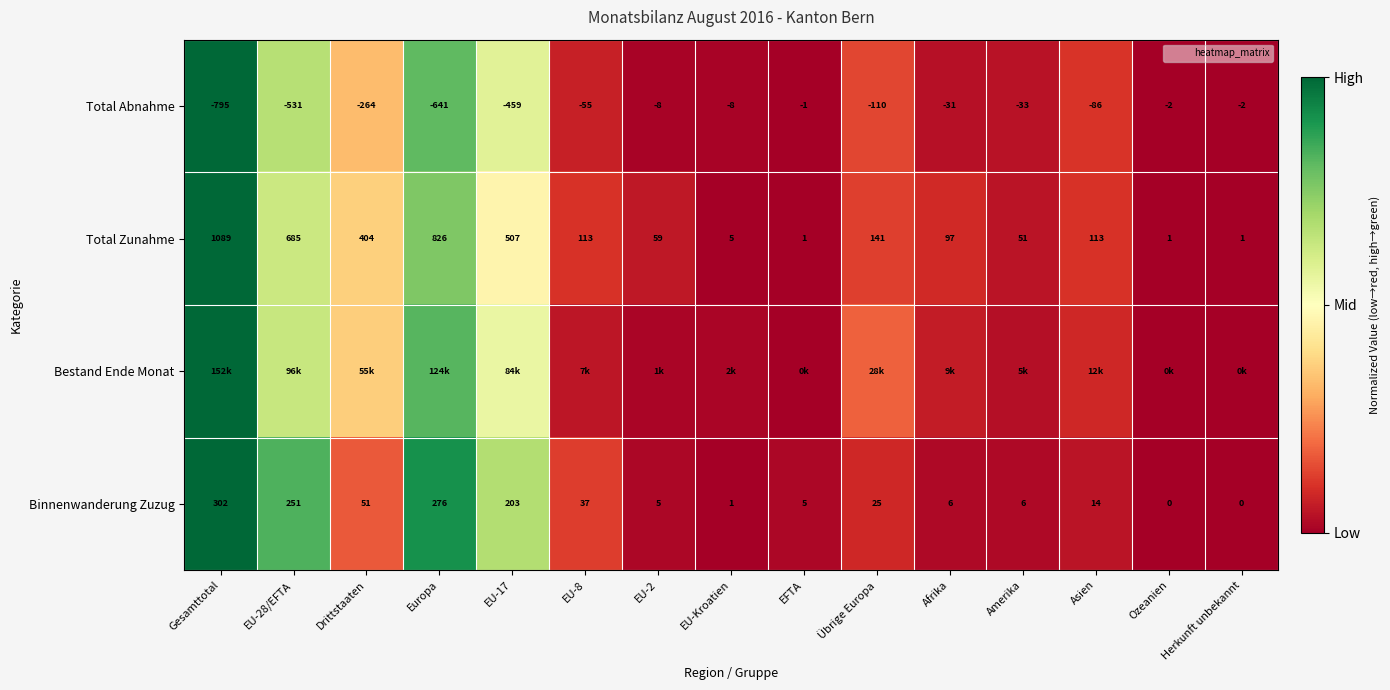

At which label does Binnenwanderung Zuzug reach its peak?

Gesamttotal